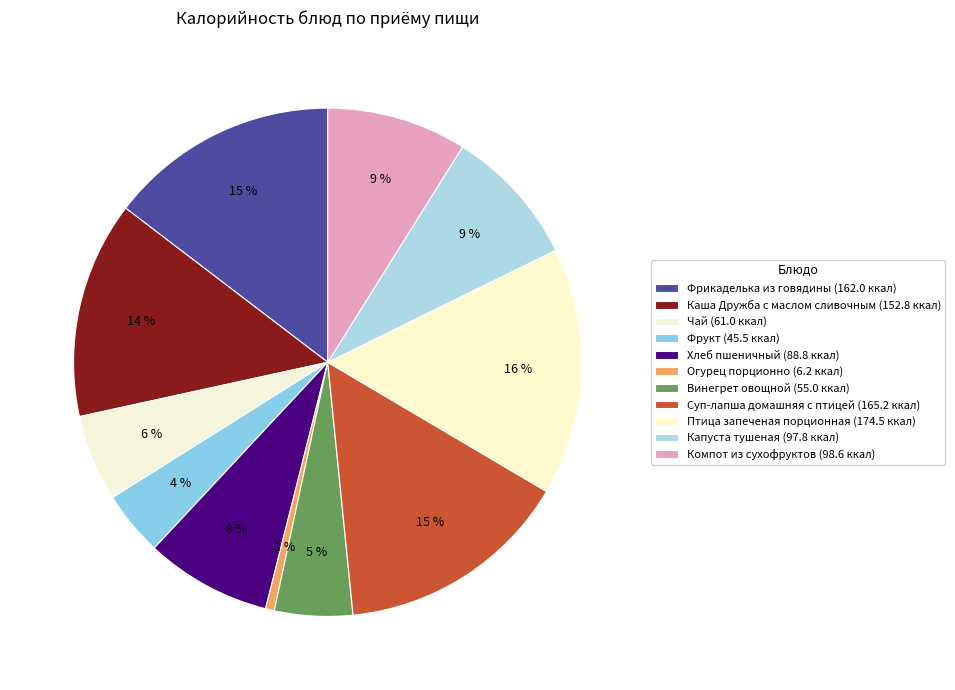

Rank the categories by value from lowest to highest.

Огурец порционно, Фрукт, Винегрет овощной, Чай, Хлеб пшеничный, Капуста тушеная, Компот из сухофруктов, Каша Дружба с маслом сливочным, Фрикаделька из говядины, Суп-лапша домашняя с птицей, Птица запеченая порционная